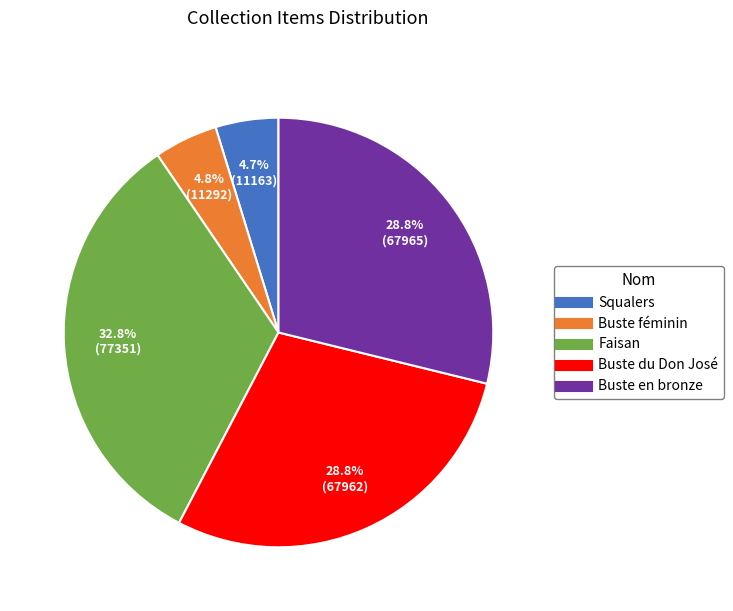

The Faisan slice represents 33% of the pie. True or false?

True